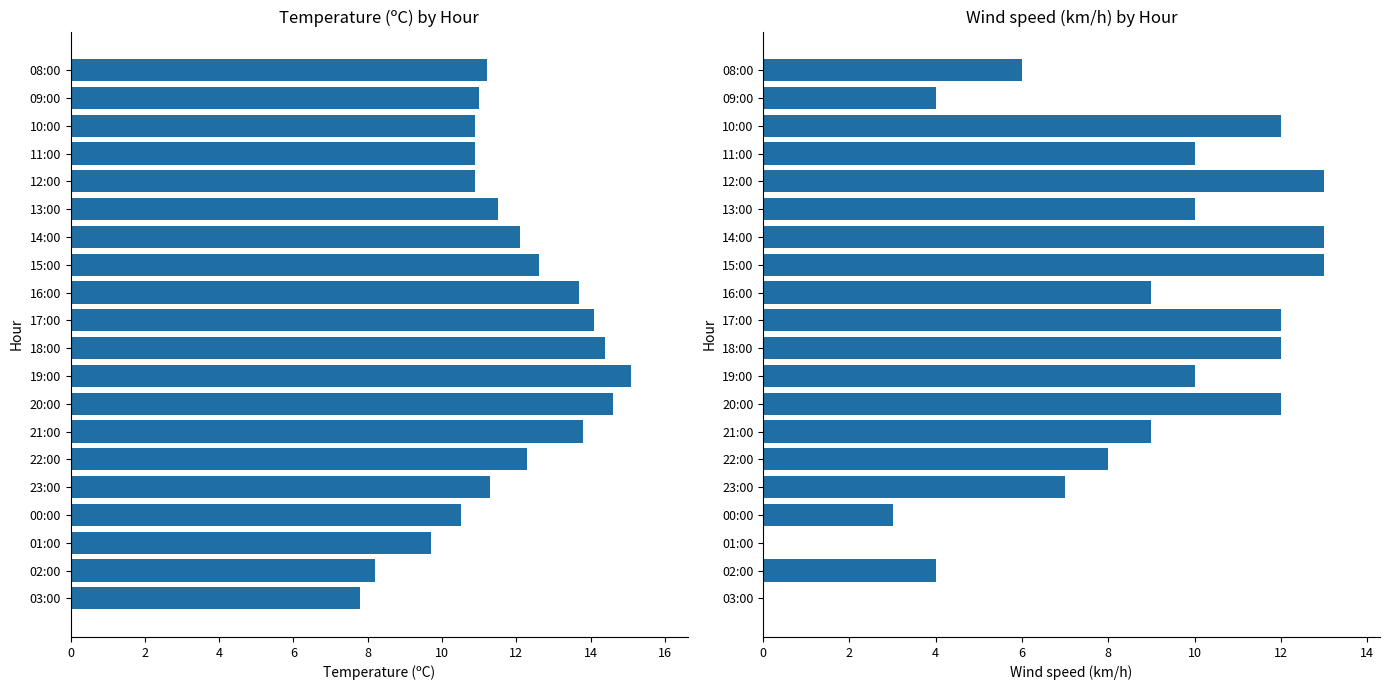

What is the value of the Wind speed (km/h) bar at the 5th from the left?

7.0